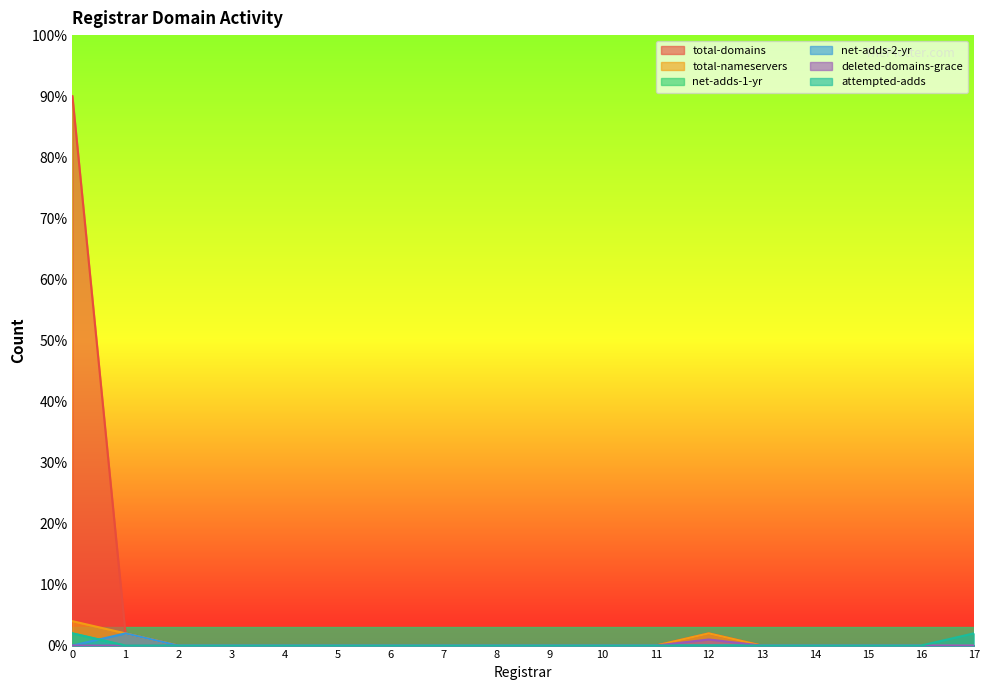

Reading right to left, what are all the values shown in this chart?

total-domains: 0	0	0	0	0	2	0	0	0	0	0	0	0	0	0	0	2	90
total-nameservers: 0	0	0	0	0	2	0	0	0	0	0	0	0	0	0	0	2	4
net-adds-1-yr: 0	0	0	0	0	0	0	0	0	0	0	0	0	0	0	0	0	2
net-adds-2-yr: 0	0	0	0	0	0	0	0	0	0	0	0	0	0	0	0	2	0
deleted-domains-grace: 0	0	0	0	0	1	0	0	0	0	0	0	0	0	0	0	0	0
attempted-adds: 2	0	0	0	0	0	0	0	0	0	0	0	0	0	0	0	0	2